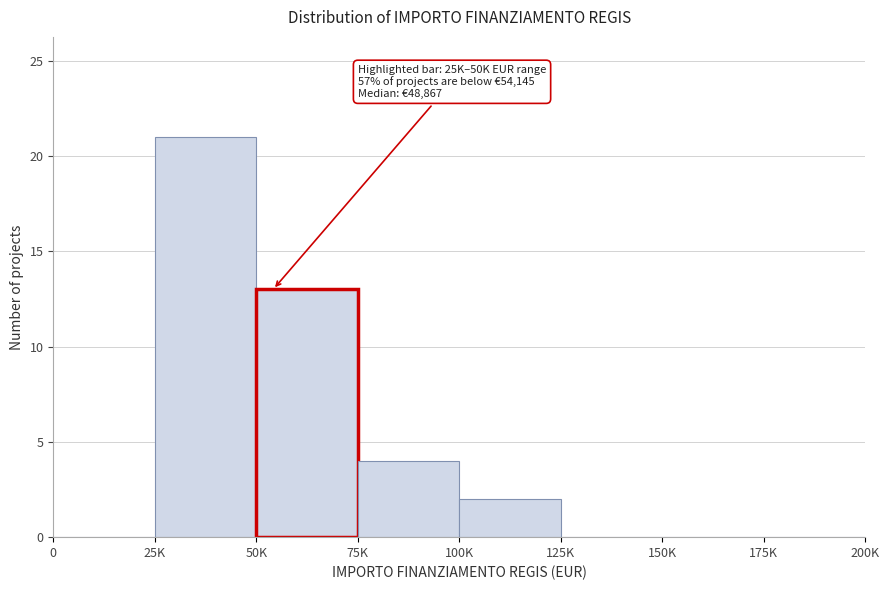

Reading left to right, transcribe all the data shown in this chart.

0=0	25K=21	50K=13	75K=4	100K=2	125K=0	150K=0	175K=0